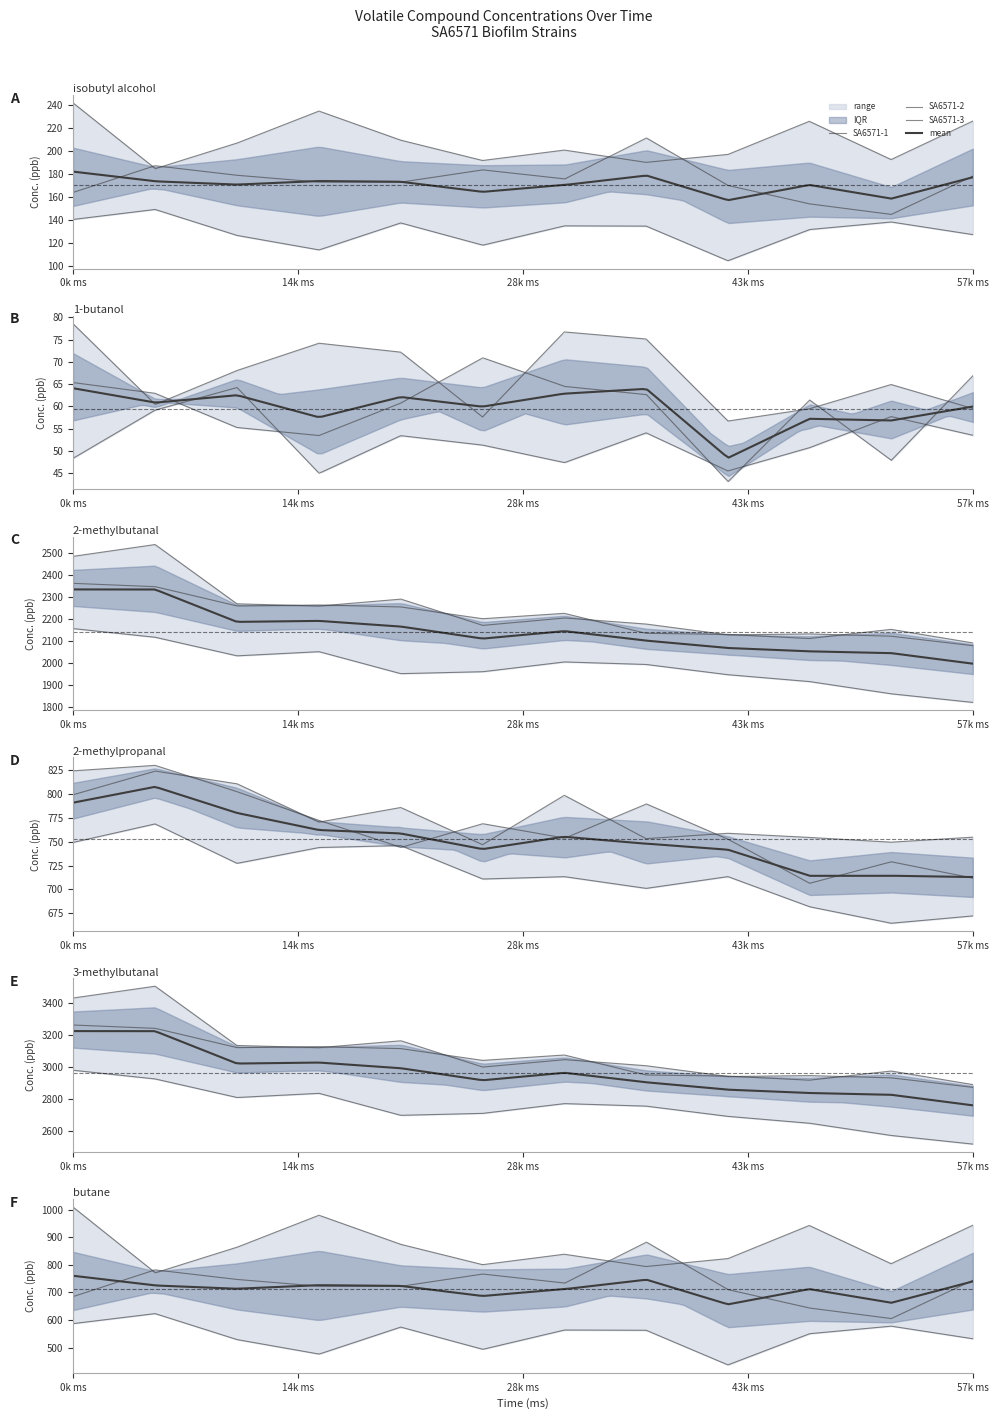

Reading left to right, extract all data points from this chart.

isobutyl alcohol: 242.2	185.0	207.3	235.1	209.8	192.1	201.2	190.5	197.4	226.2	192.9	226.4	140.8	149.5	126.9	114.3	137.8	118.4	135.2	135.0	104.9	132.0	138.6	127.6	164.3	187.6	179.2	173.4	173.3	183.9	176.1	211.7	170.4	154.4	145.2	178.6
1-butanol: 78.6	60.4	68.1	74.2	72.2	57.6	76.7	75.1	56.7	59.4	64.9	59.5	48.3	59.1	64.2	45.0	53.4	51.3	47.4	54.0	45.5	50.7	57.7	53.5	65.3	62.9	55.2	53.4	60.7	70.9	64.5	62.6	43.1	61.4	47.9	66.9
2-methylbutanal: 2362.1	2346.9	2259.5	2264.1	2255.2	2201.9	2226.2	2135.7	2130.7	2112.0	2153.6	2092.2	2157.1	2117.8	2033.6	2052.5	1952.9	1961.8	2005.9	1994.5	1948.2	1916.9	1861.6	1822.6	2484.4	2538.0	2269.4	2259.4	2290.6	2171.6	2205.1	2177.5	2128.7	2132.9	2122.6	2079.4
2-methylpropanal: 799.2	824.1	810.7	770.6	785.9	747.0	798.7	753.3	758.9	754.6	749.6	754.8	749.3	768.7	727.4	744.0	746.0	711.0	713.4	701.2	713.5	681.9	664.6	672.3	824.4	830.1	802.6	772.4	744.2	768.9	753.8	789.6	752.6	706.5	729.0	711.9
3-methylbutanal: 3260.1	3239.1	3118.5	3124.8	3112.6	3039.0	3072.5	2947.6	2940.7	2915.0	2972.4	2887.6	2977.2	2922.9	2806.8	2832.8	2695.4	2707.6	2768.5	2752.8	2688.9	2645.7	2569.3	2515.5	3428.9	3502.8	3132.2	3118.3	3161.5	2997.2	3043.4	3005.4	2937.9	2943.7	2929.5	2870.0
butane: 1009.3	770.8	863.9	979.5	874.1	800.4	838.2	793.6	822.5	942.4	803.8	943.3	586.7	623.0	528.8	476.3	574.1	493.5	563.5	562.6	437.1	550.2	577.5	531.9	684.5	781.5	746.8	722.3	722.0	766.3	733.7	882.0	709.8	643.2	605.0	744.1